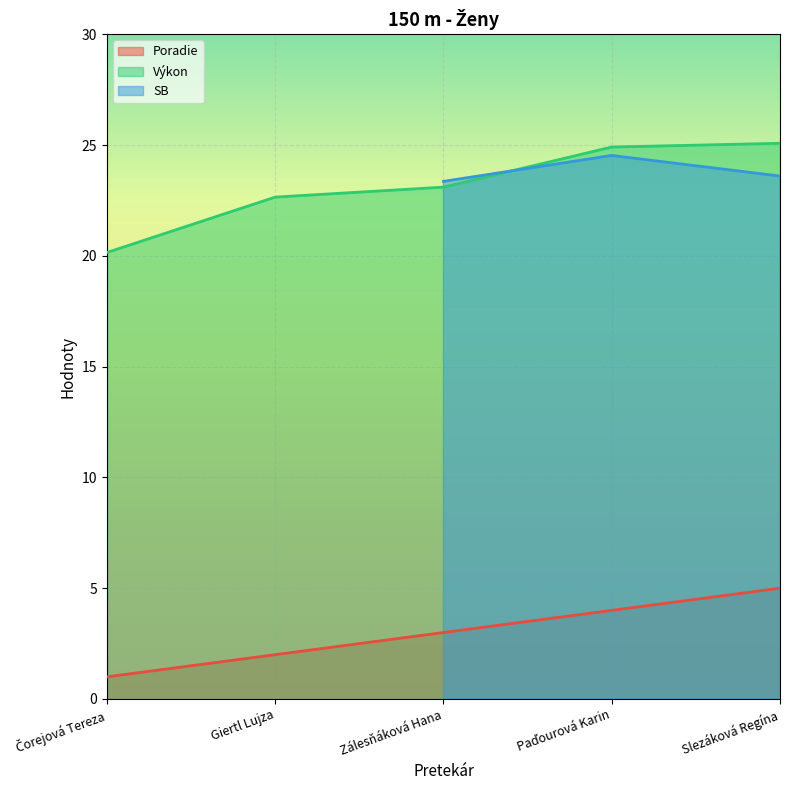

True or false: Výkon and Poradie intersect in this chart.

False